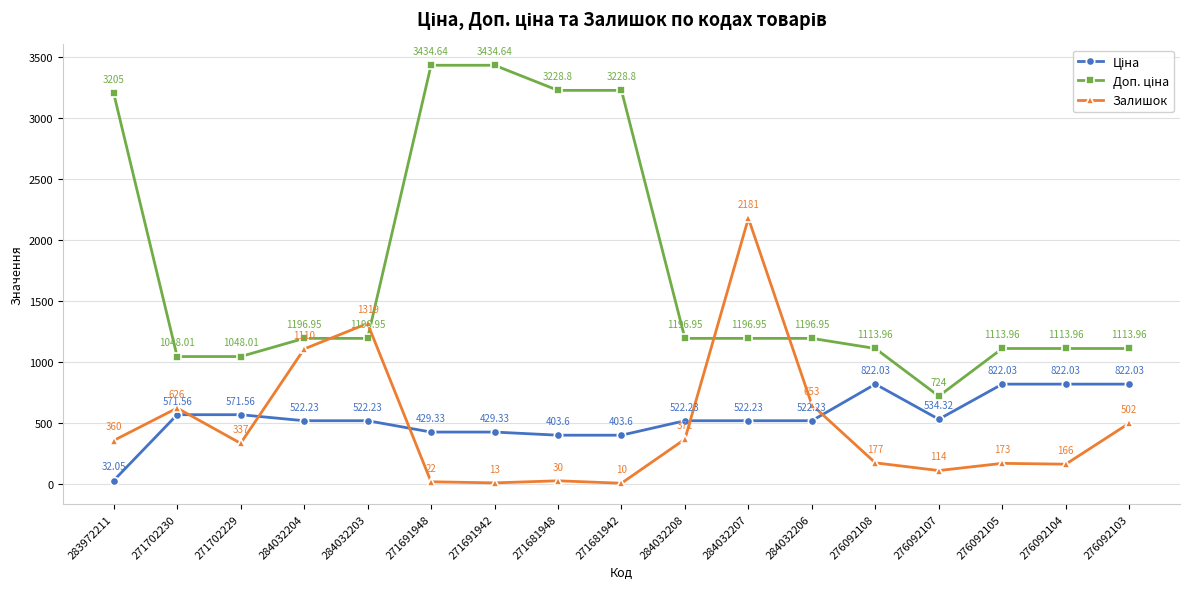

At how many categories does at least one series exceed 1075?

14